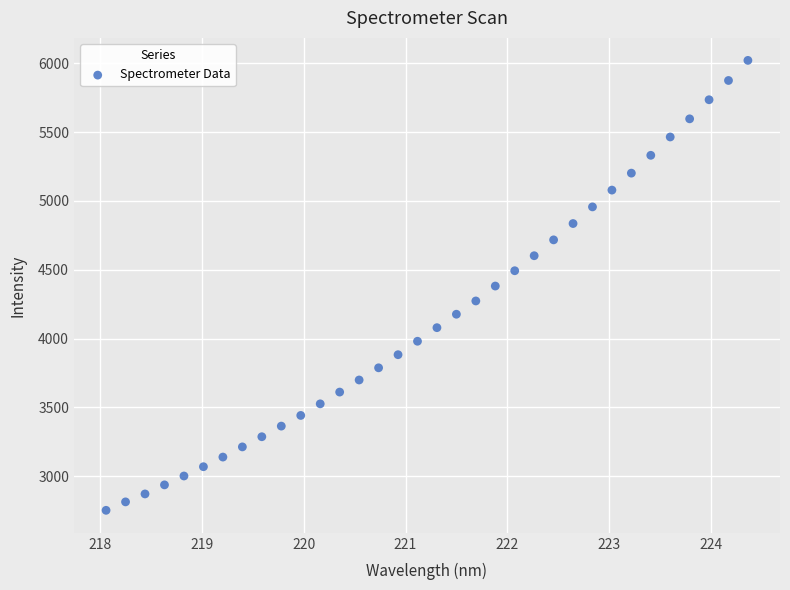

What is the range of Y values (max minus min)?

3269.2